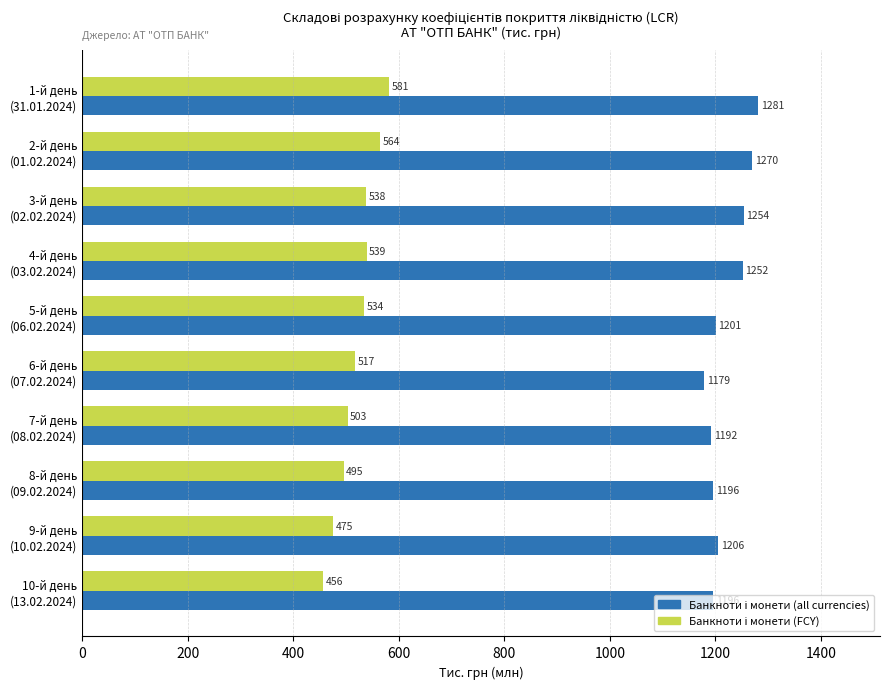

What is the greatest value displayed?

1281.3